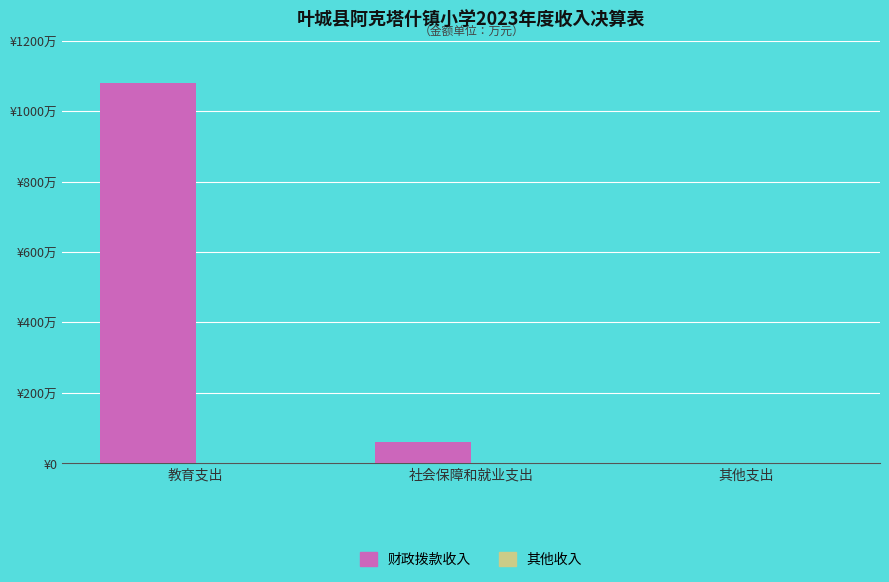

At which category does the chart reach its peak across all series?

教育支出